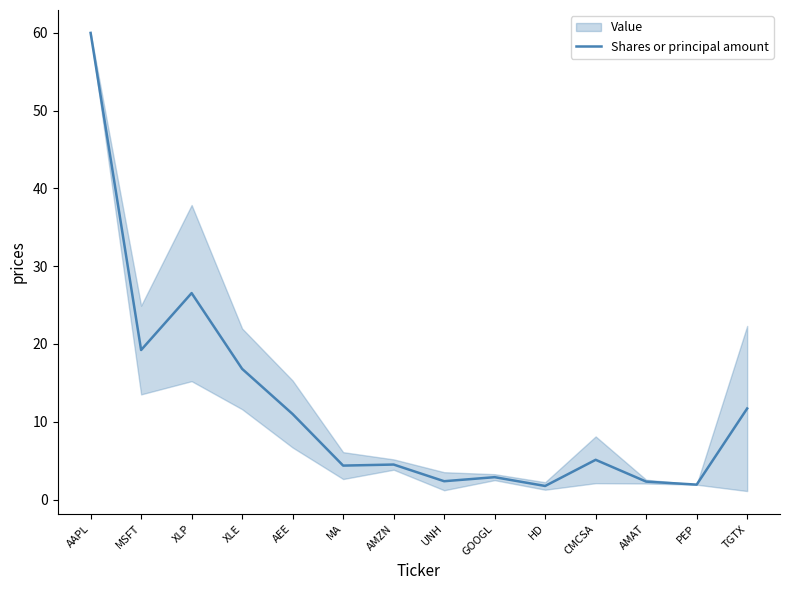

What is the difference between the maximum and minimum values?

58.3